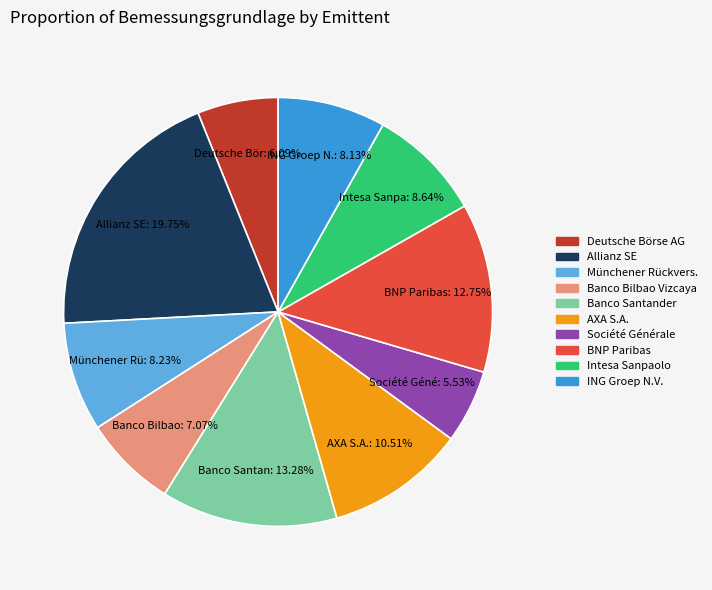

To the nearest percent, what is the difference between the largest and smallest slice percentages?

14%